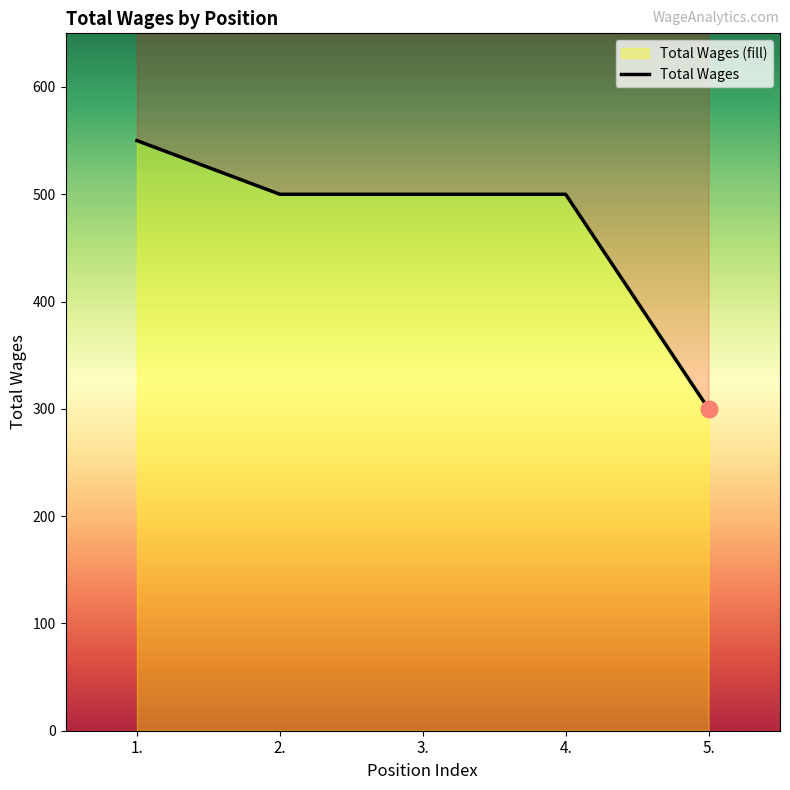

Is it true that the value at 1. is 762?

False